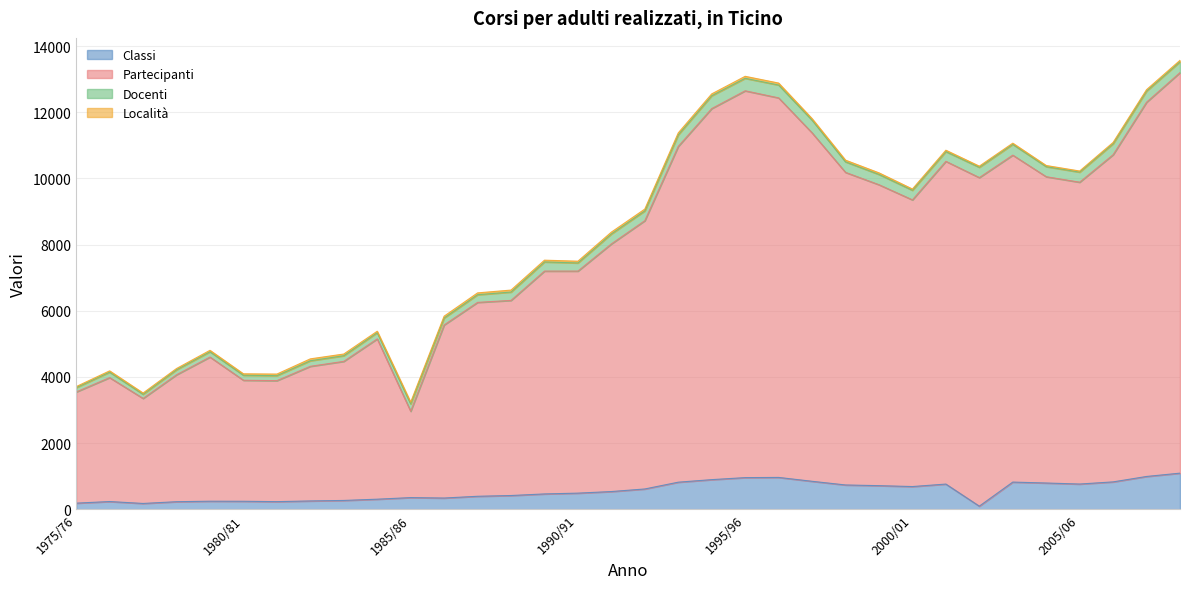

In Partecipanti, how many points are lower than both neighbors (excluding endpoints)?

6